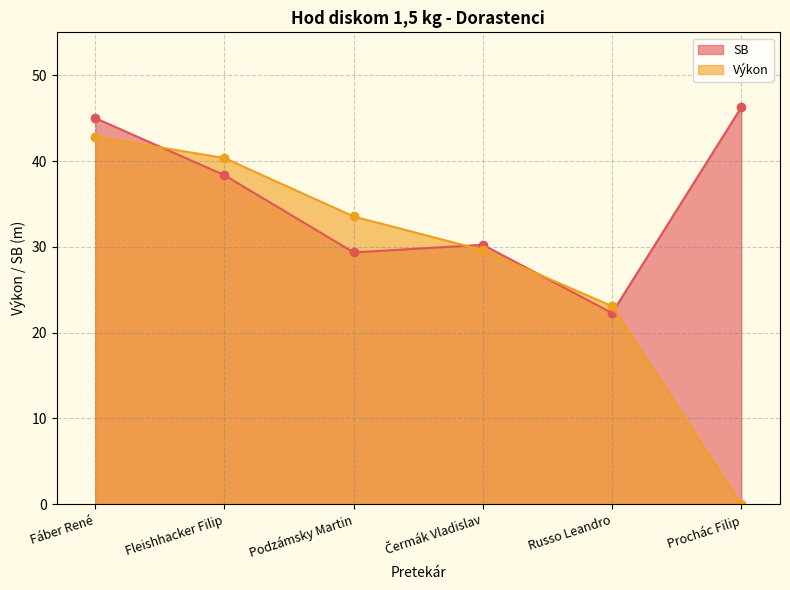

Reading right to left, transcribe all the data shown in this chart.

SB: 46.2	22.3	30.2	29.4	38.4	45.0
Výkon: 0.0	23.1	29.6	33.5	40.4	42.9